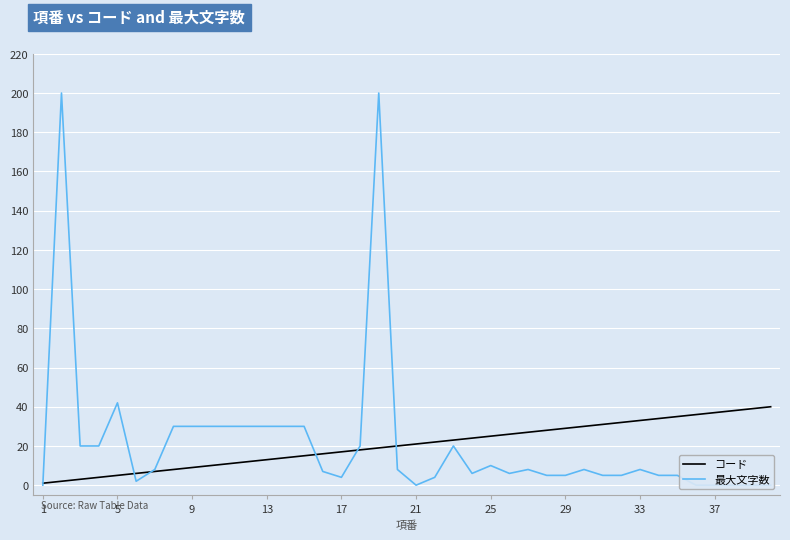

The コード series shows 5 at 13. True or false?

False